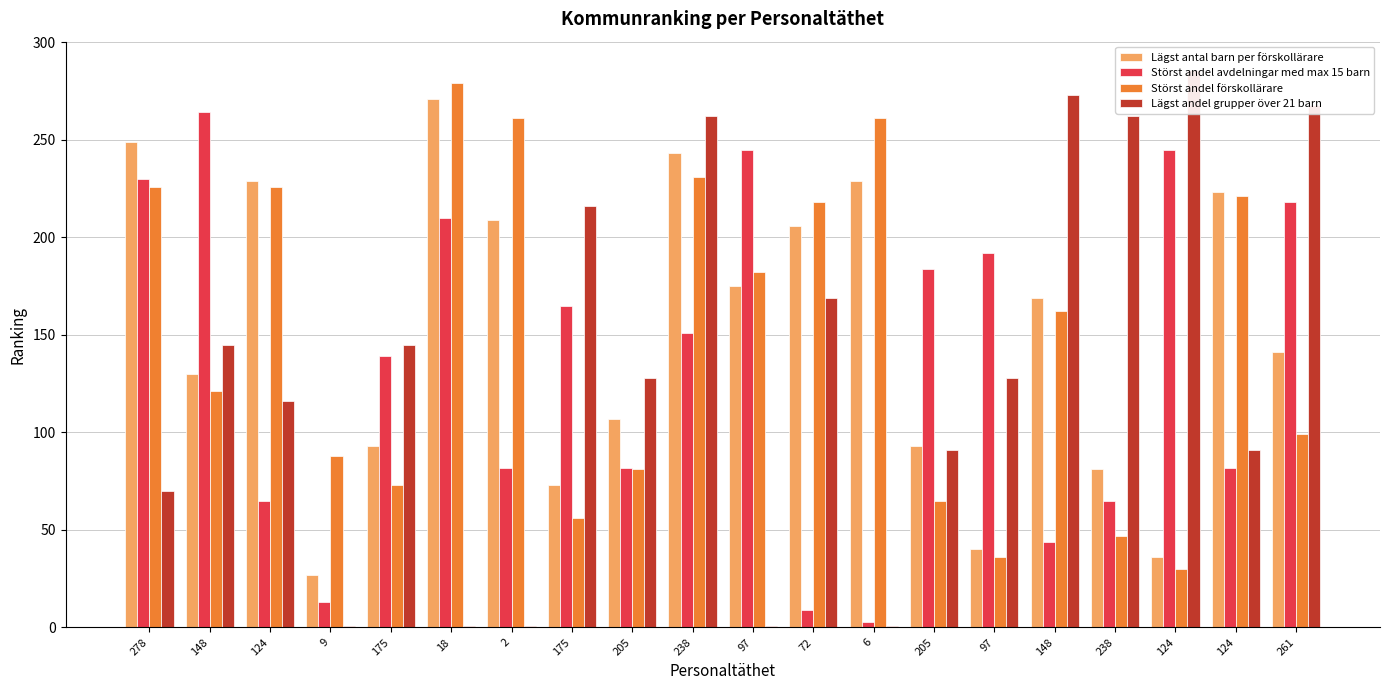

What are all the series names shown in the legend?

Lägst antal barn per förskollärare, Störst andel avdelningar med max 15 barn, Störst andel förskollärare, Lägst andel grupper över 21 barn